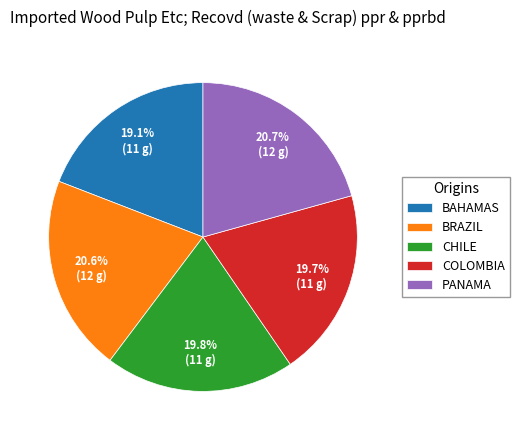

Does any single category account for the majority?

No